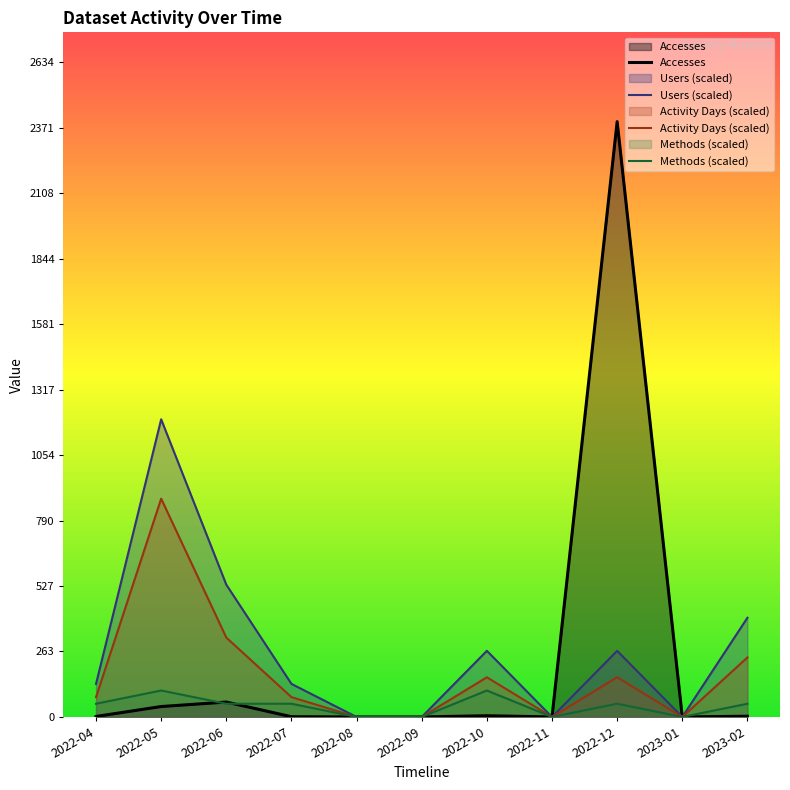

What position from the right is 2022-04?

11